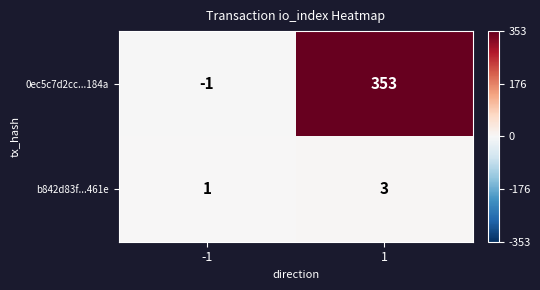

What is the sum of all b842d83f...461e values?

4